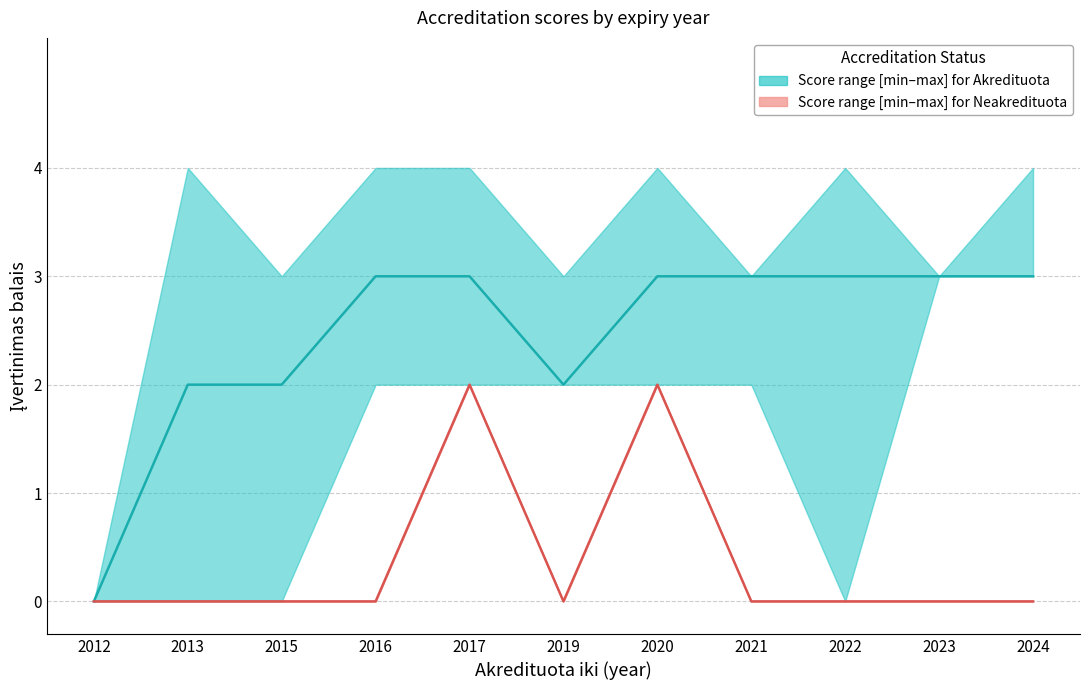

True or false: Median score for Neakredituota programs and Median score for Akredituota programs cross at least once.

False